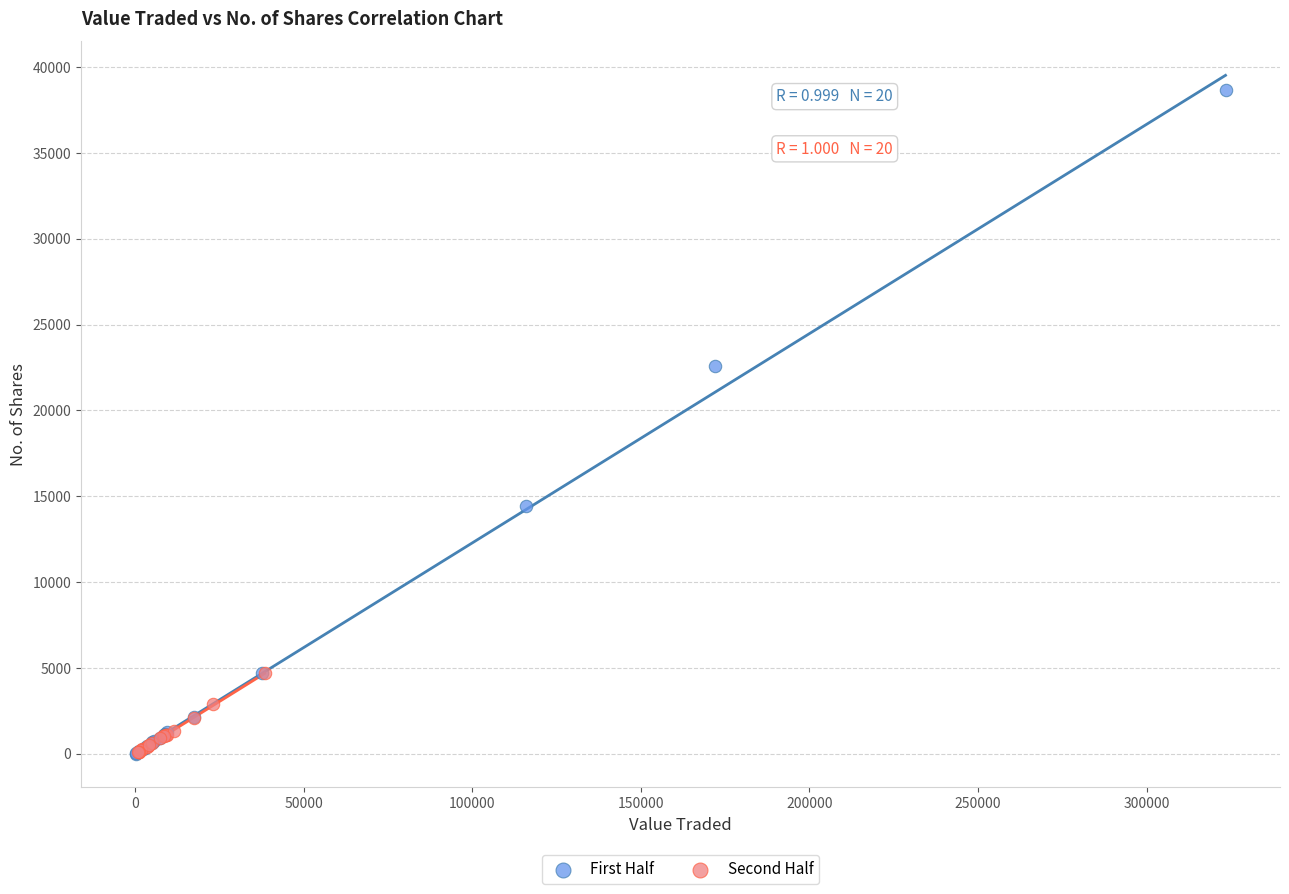

Which series has the widest spread of Y values?

First Half